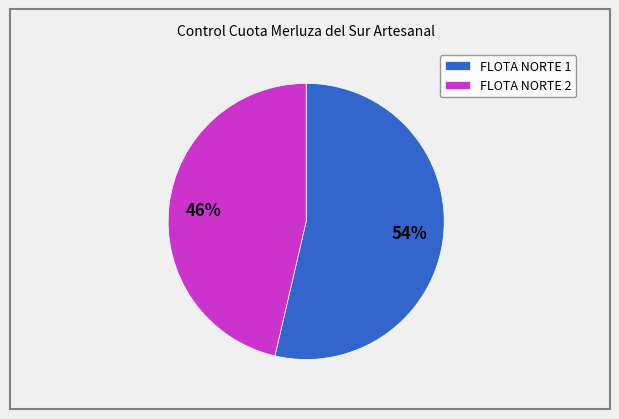

Combined, do FLOTA NORTE 1 and FLOTA NORTE 2 account for over 50%?

Yes